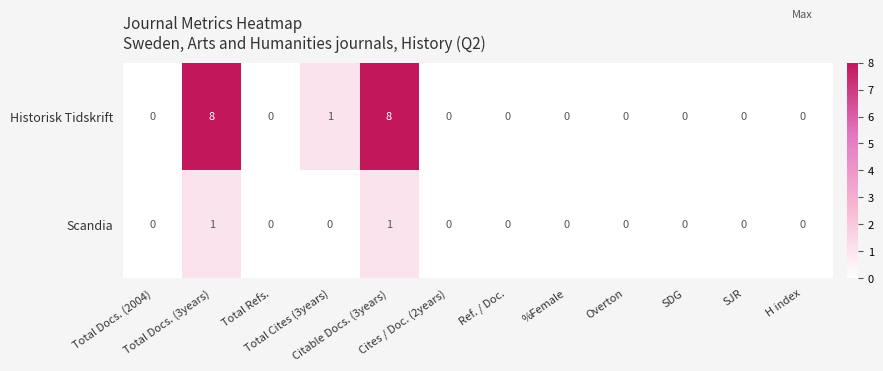

Which series has the largest range (max minus min)?

Historisk Tidskrift